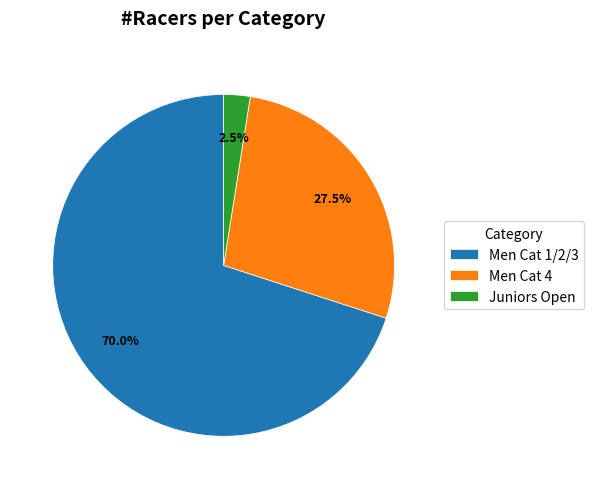

Is the sum of Men Cat 1/2/3 and Men Cat 4 greater than half?

Yes